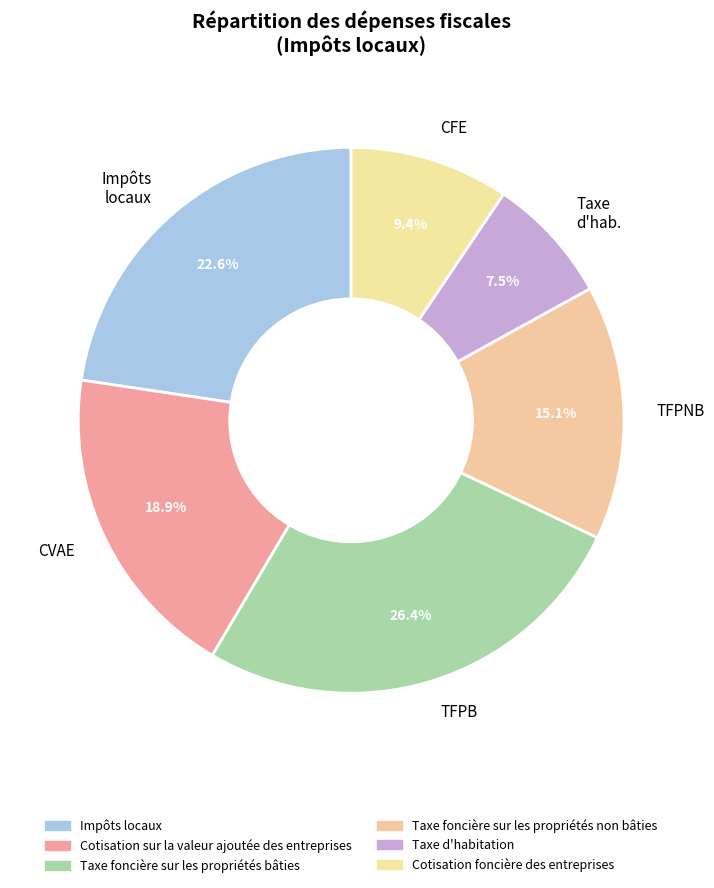

Approximately how many times larger is the value at TFPNB compared to Impôts locaux?

0.7